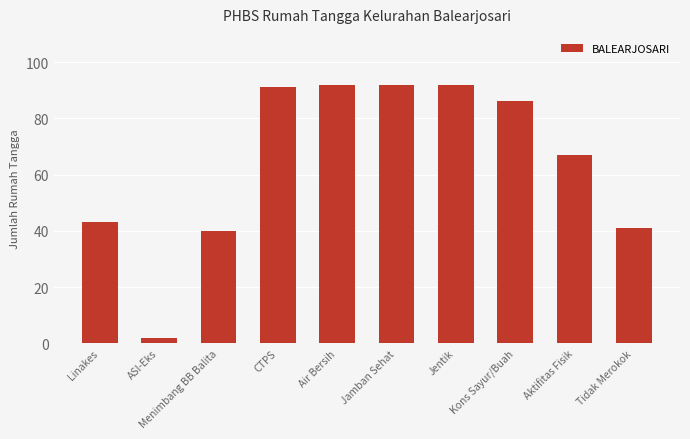

Between ASI-Eks and Aktifitas Fisik, which is larger?

Aktifitas Fisik